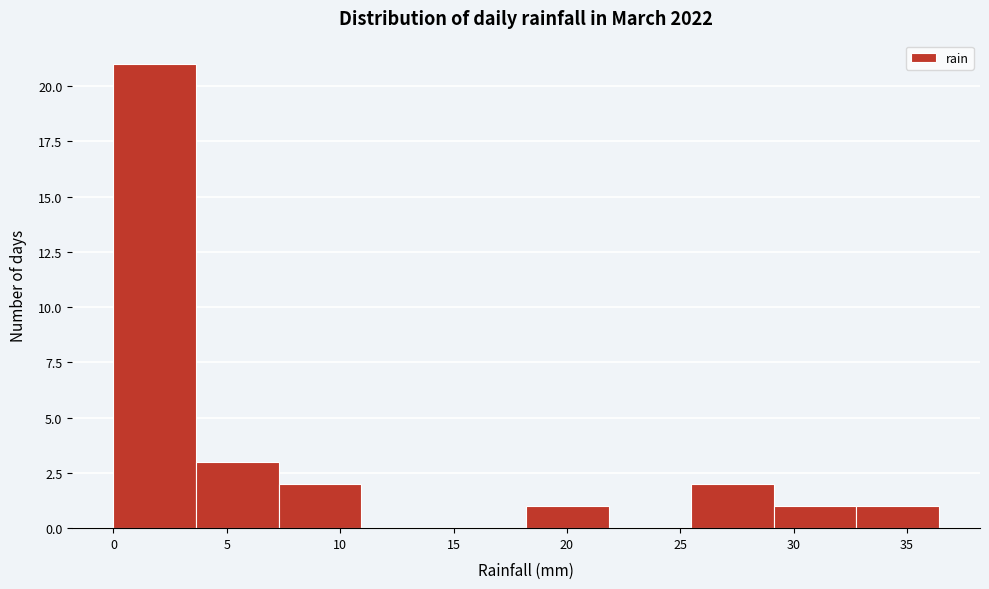

How tall is the bar that spans 33.0 to 36.5 on the x-axis? Neither the bar edges nor the heights are printed on the chart, so give them approximately, as read against the axes.

1